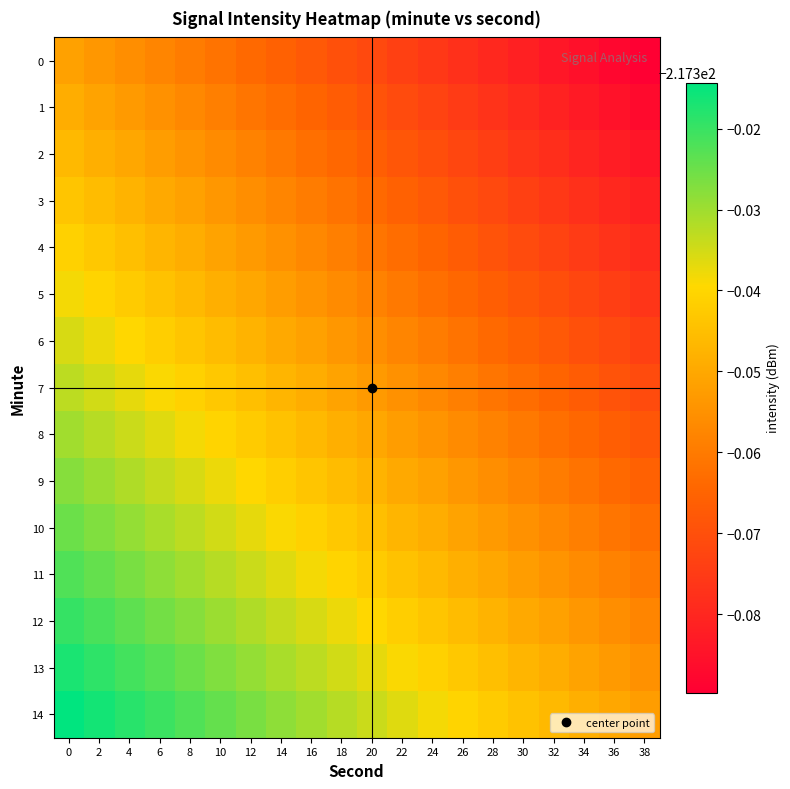

Rank the series by their maximum value, from highest to lowest.

14, 13, 12, 11, 10, 9, 8, 7, 6, 5, 4, 3, 2, 1, 0